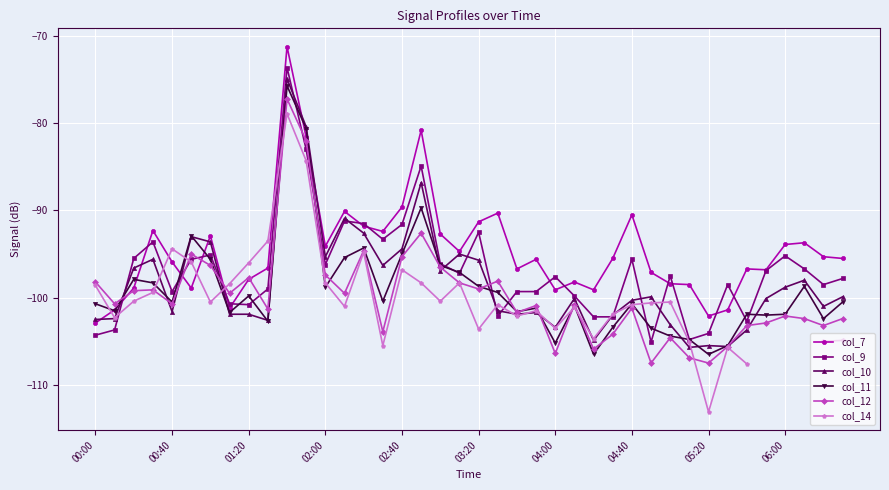

True or false: col_7 has more than 0 points higher than both neighbors.

True